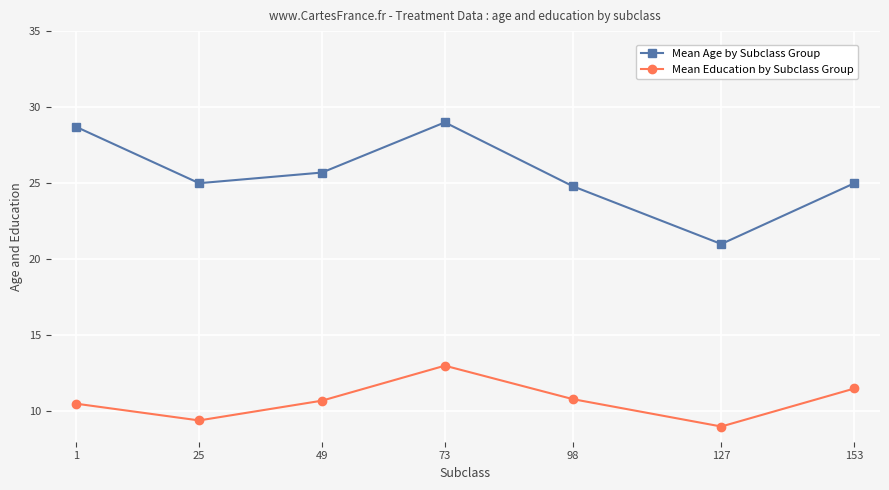

What is the difference between the maximum and minimum values in the Mean Age by Subclass Group series?

8.0